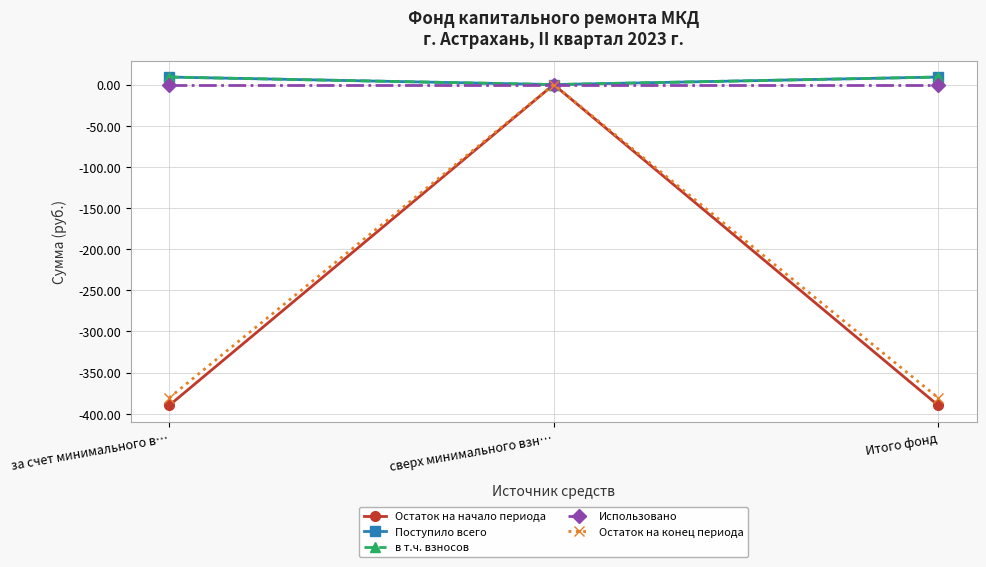

Reading left to right, what are all the values shown in this chart?

Остаток на начало периода: -390.1	0.0	-390.1
Поступило всего: 9.2	0.0	9.2
в т.ч. взносов: 9.2	0.0	9.2
Использовано: 0.0	0.0	0.0
Остаток на конец периода: -380.9	0.0	-380.9